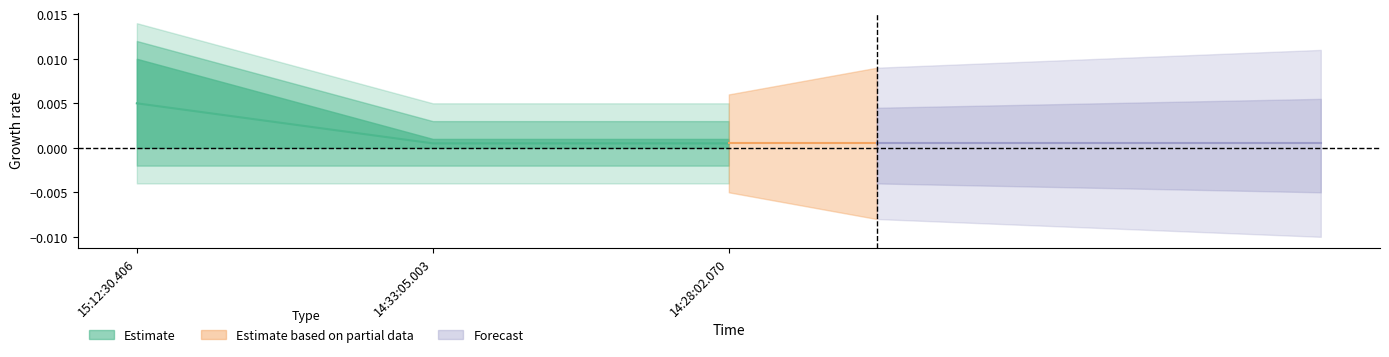

List the labels in order of value, largest first.

15:12:30.406, 14:33:05.003, 14:28:02.070